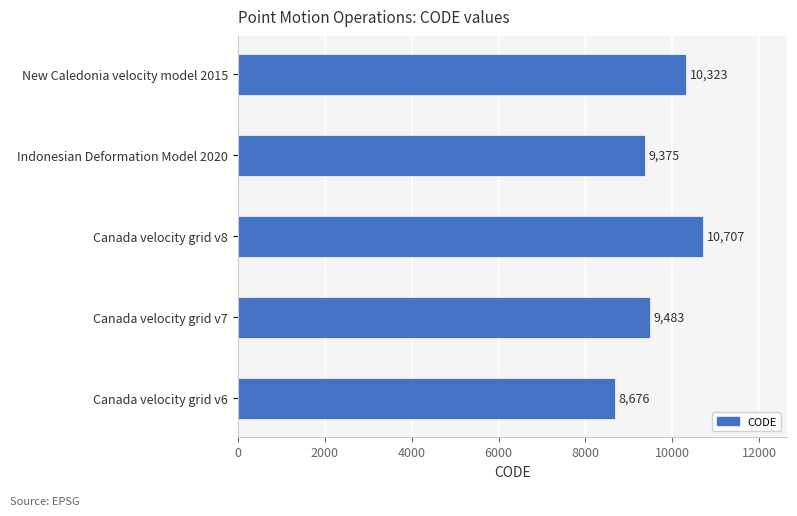

Between Canada velocity grid v6 and Canada velocity grid v7, which is larger?

Canada velocity grid v7